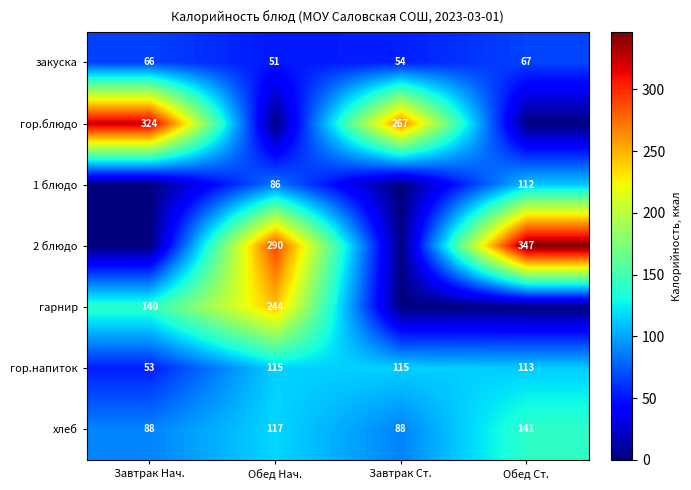

What is the maximum value for закуска?

67